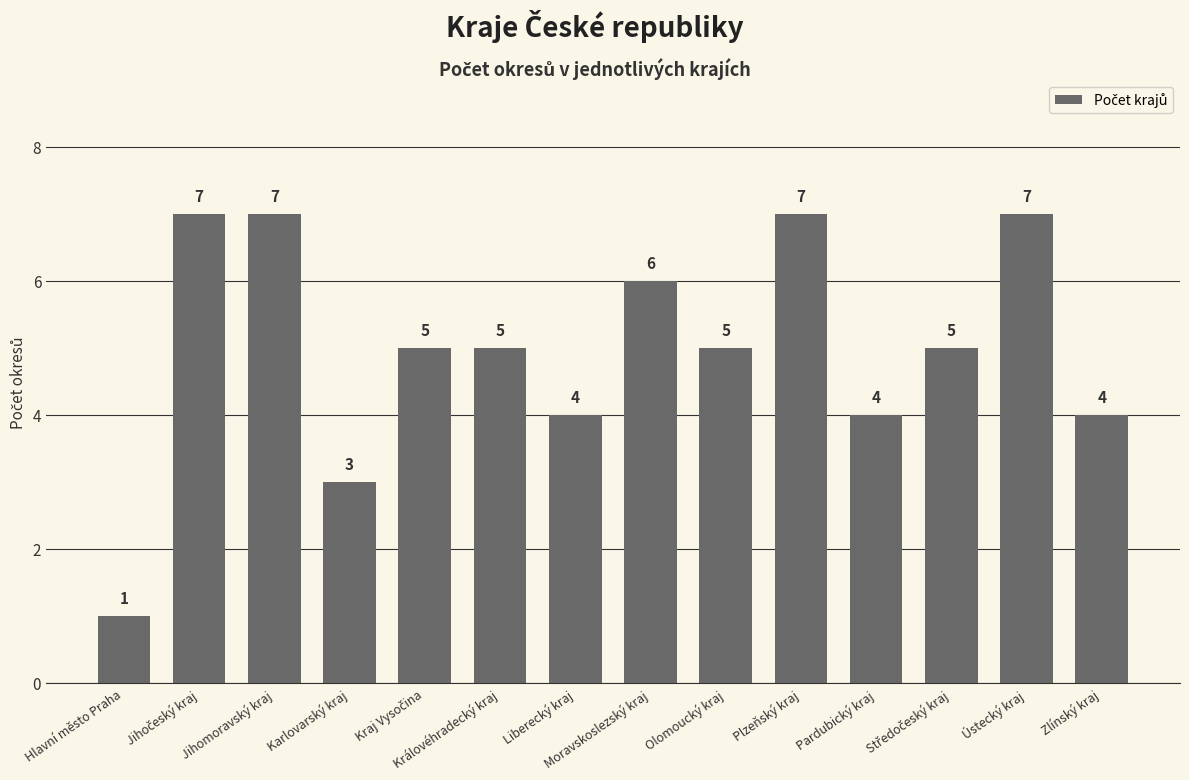

What is the difference between the maximum and second lowest values?

4